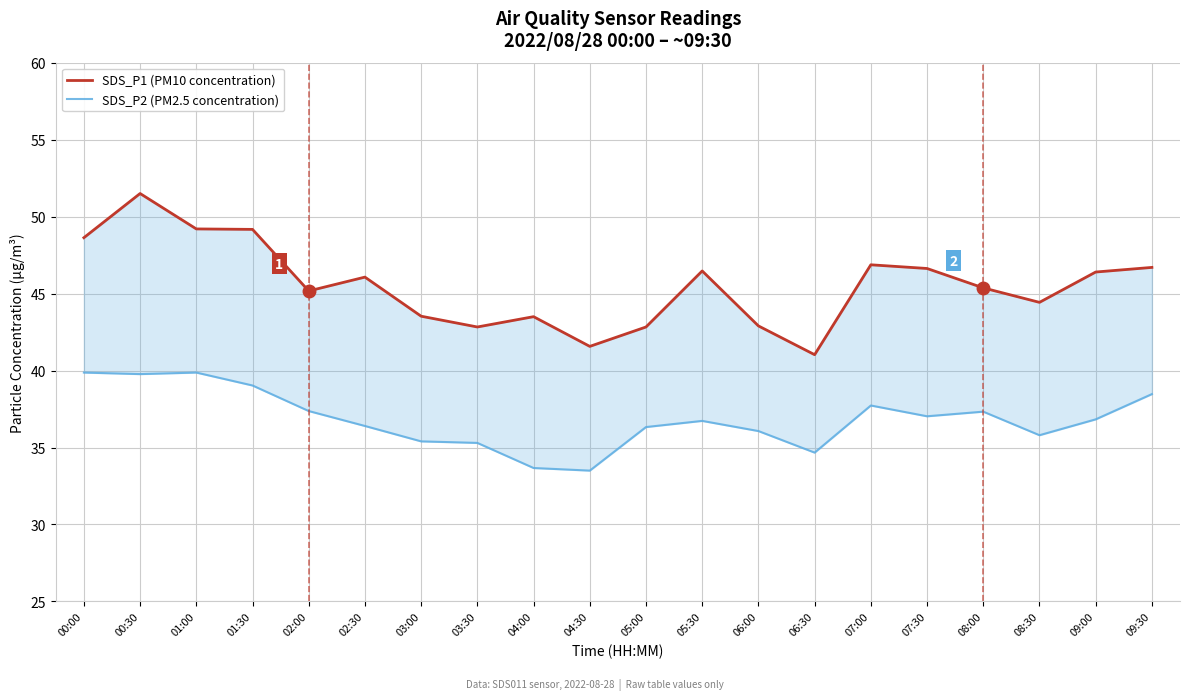

List the labels in order of SDS_P1 (PM10 concentration) value, largest first.

00:30, 01:00, 01:30, 00:00, 07:00, 09:30, 07:30, 05:30, 09:00, 02:30, 08:00, 02:00, 08:30, 03:00, 04:00, 06:00, 03:30, 05:00, 04:30, 06:30